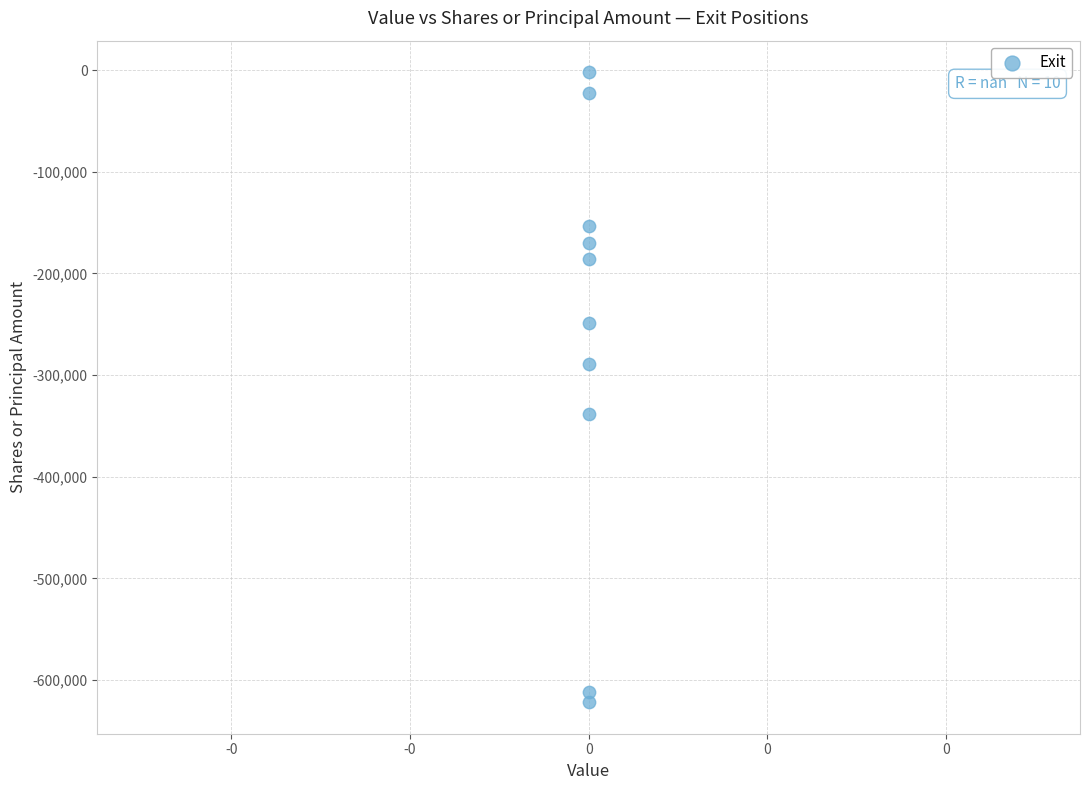

What is the range of Y values (max minus min)?

620101